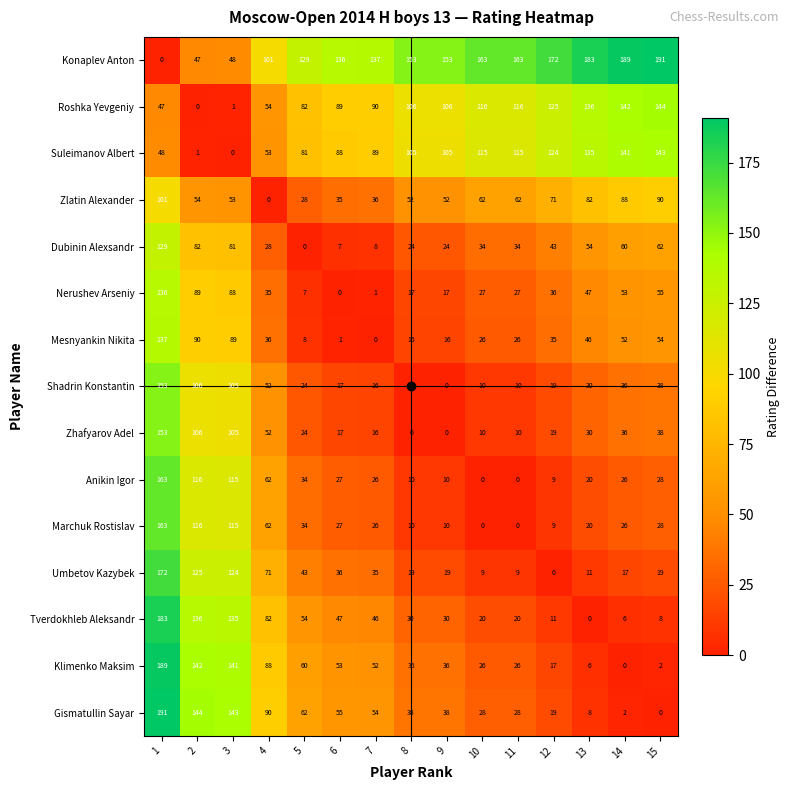

What is the difference between the maximum and minimum values in the Konaplev Anton series?

191